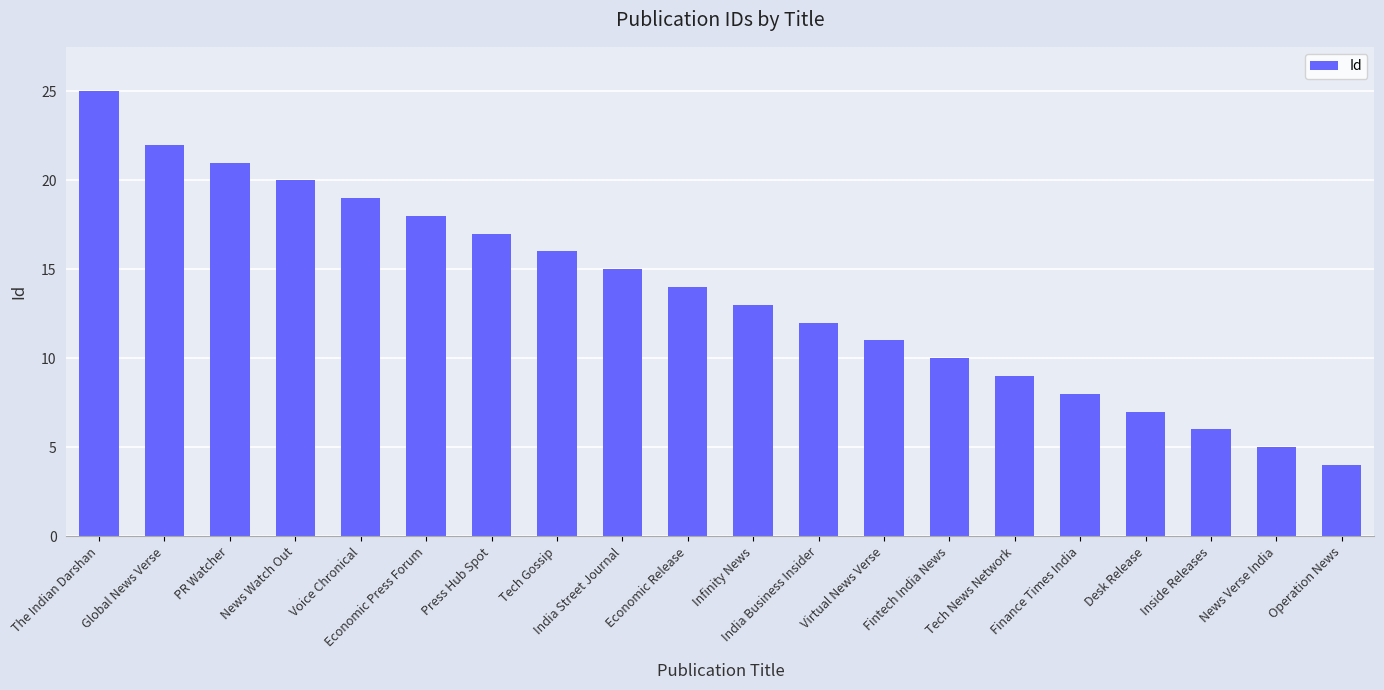

What is the label of the 2nd bar from the right?

News Verse India